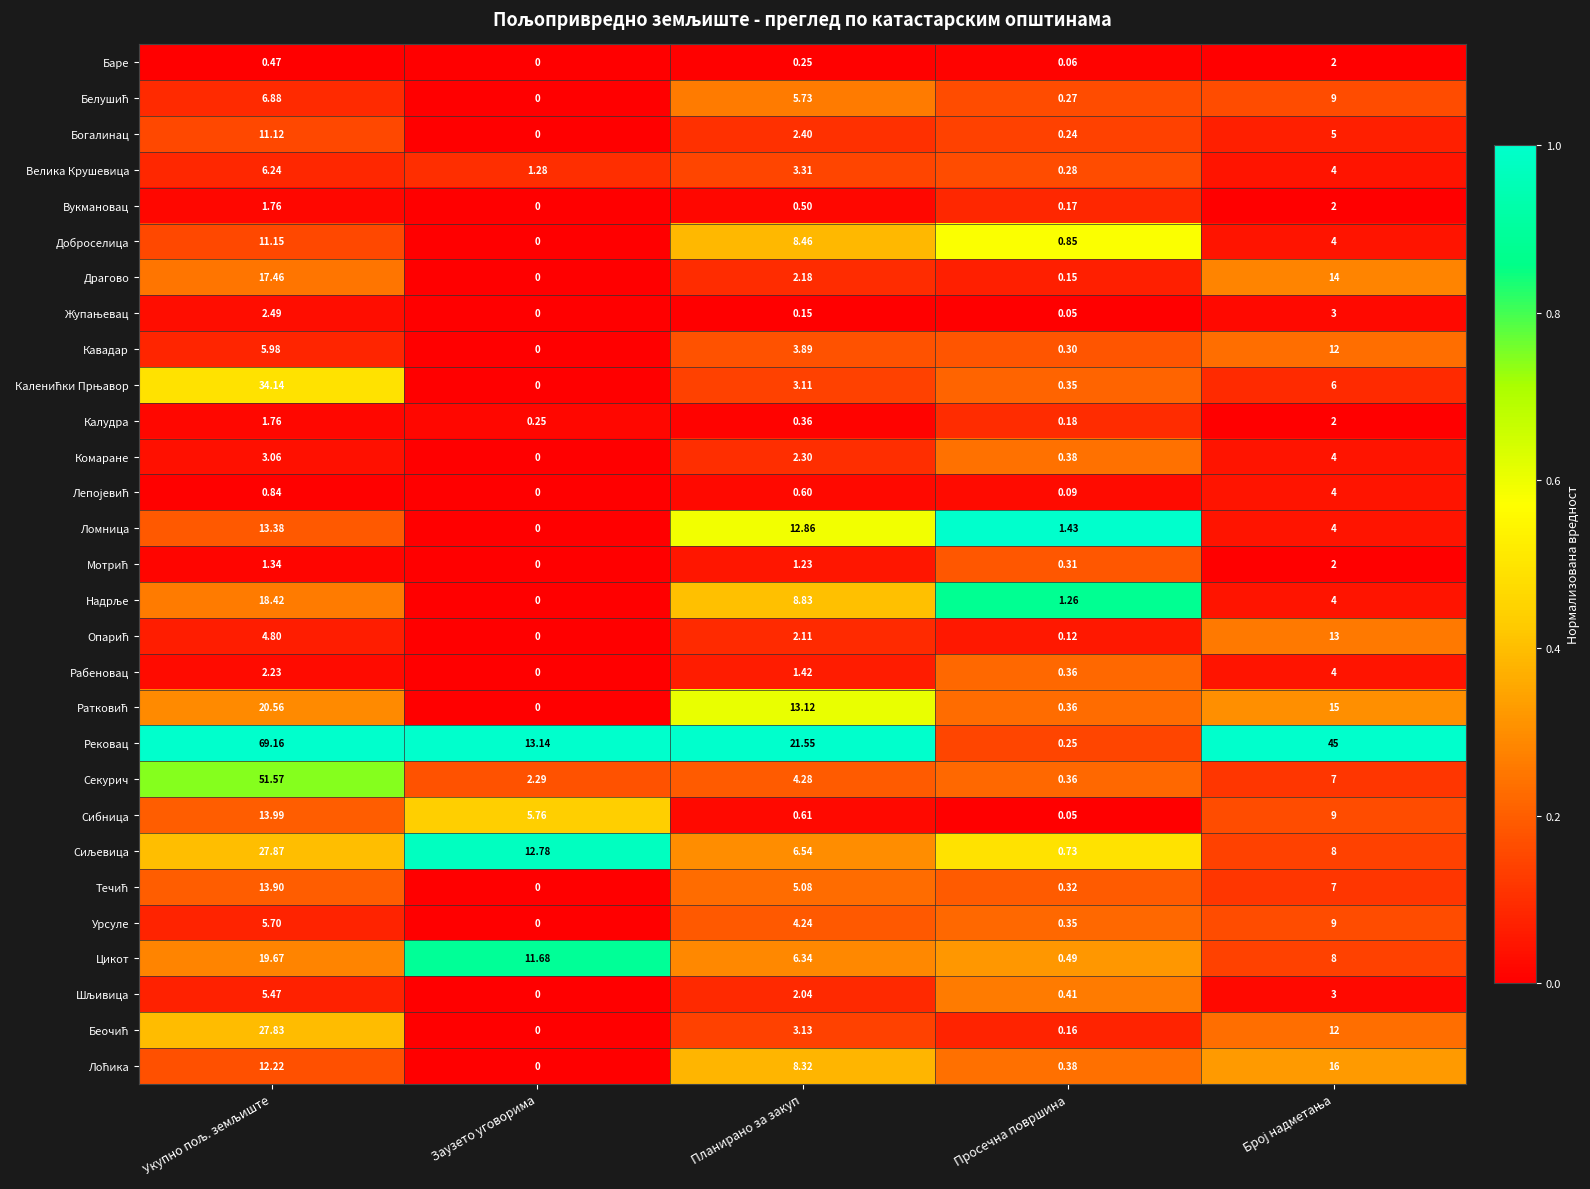

Which category has the lowest value across all series?

Заузето уговорима